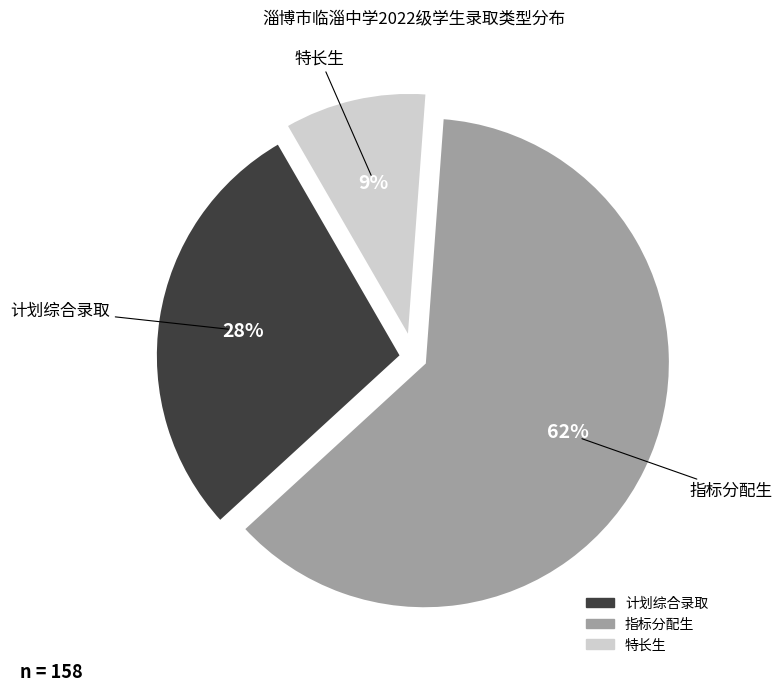

Combined, do 计划综合录取 and 指标分配生 account for over 50%?

Yes